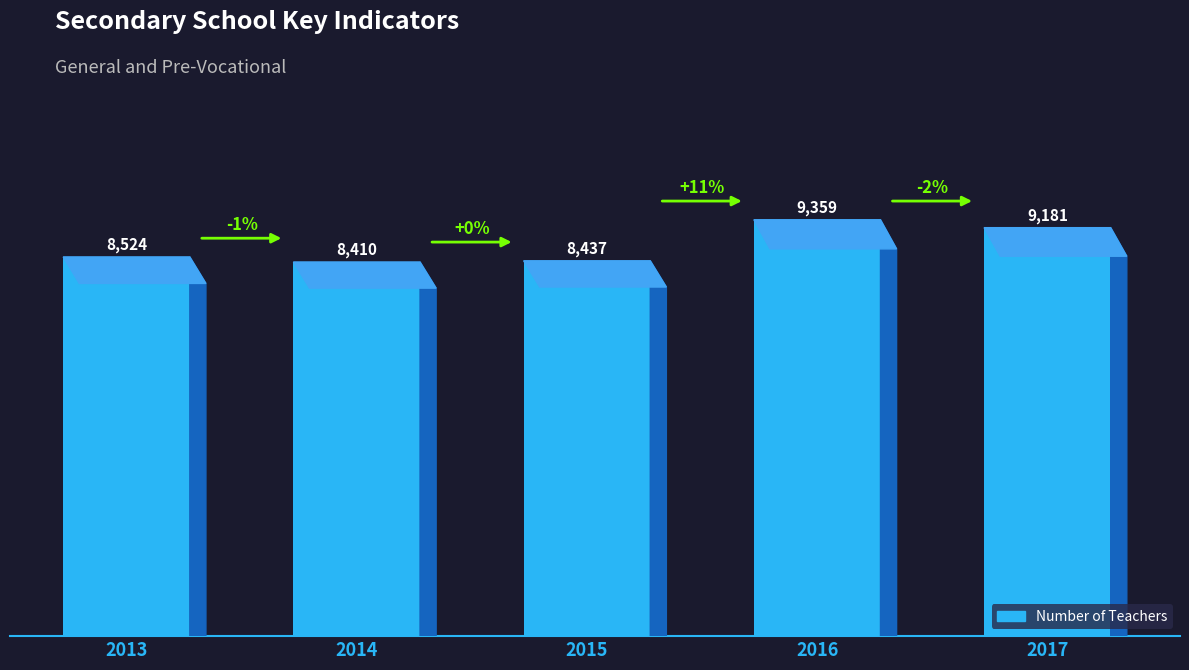

Read the value at 2016.

9359